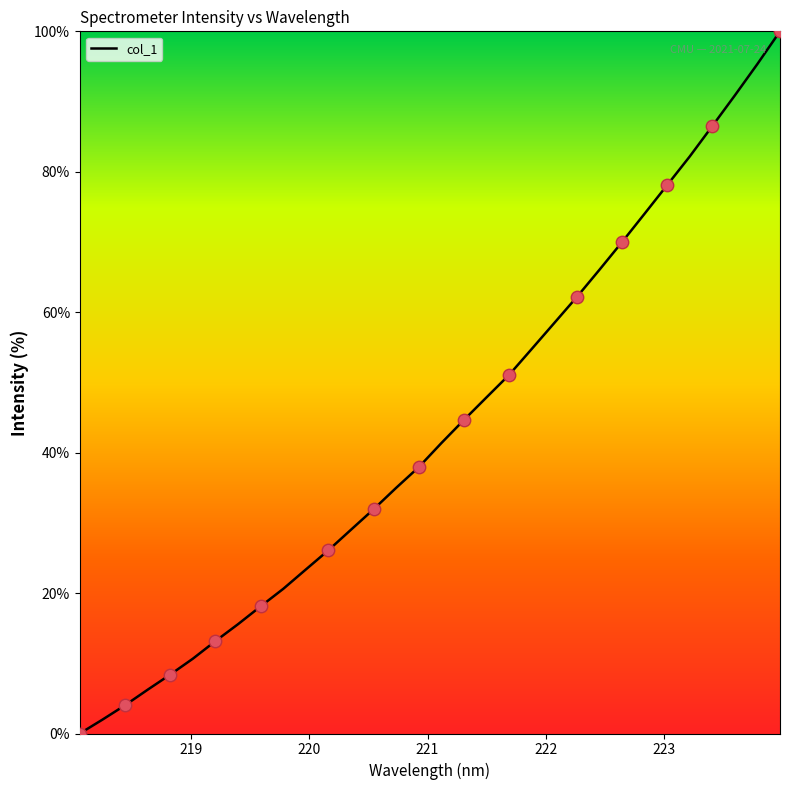

What is the difference between the maximum and minimum values?

100.0